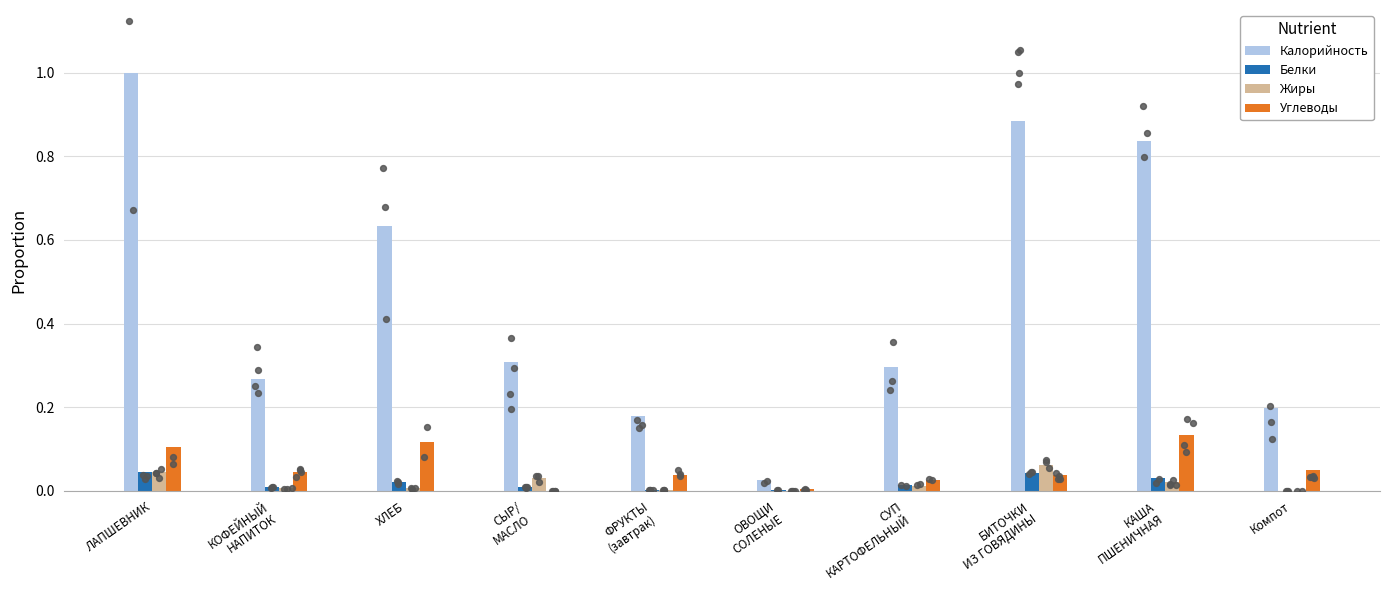

At how many categories does at least one series exceed 0?

10